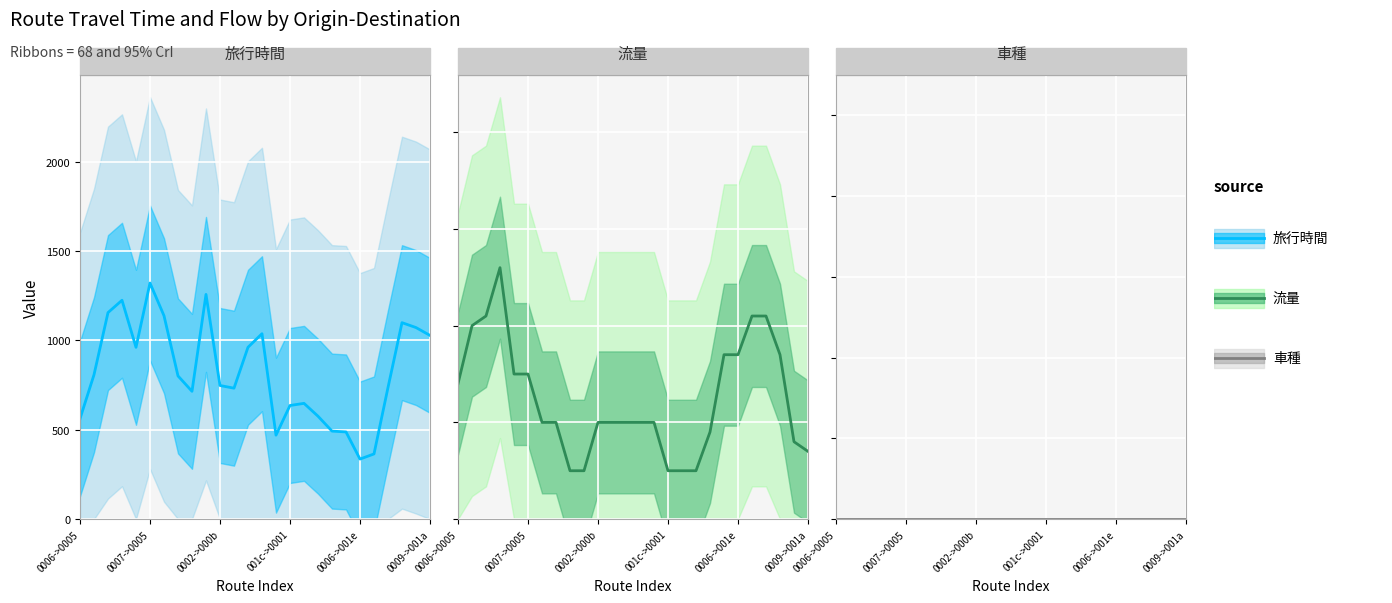

Rank the series by their maximum value, from lowest to highest.

車種, 流量, 旅行時間